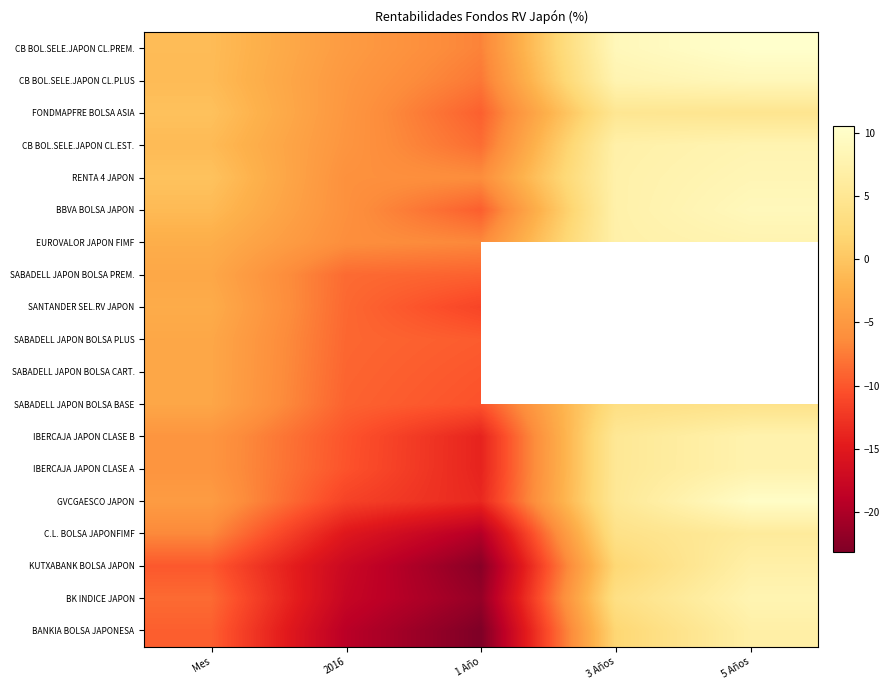

Which series has the largest total across all categories?

CB BOL.SELE.JAPON CL.PREM.